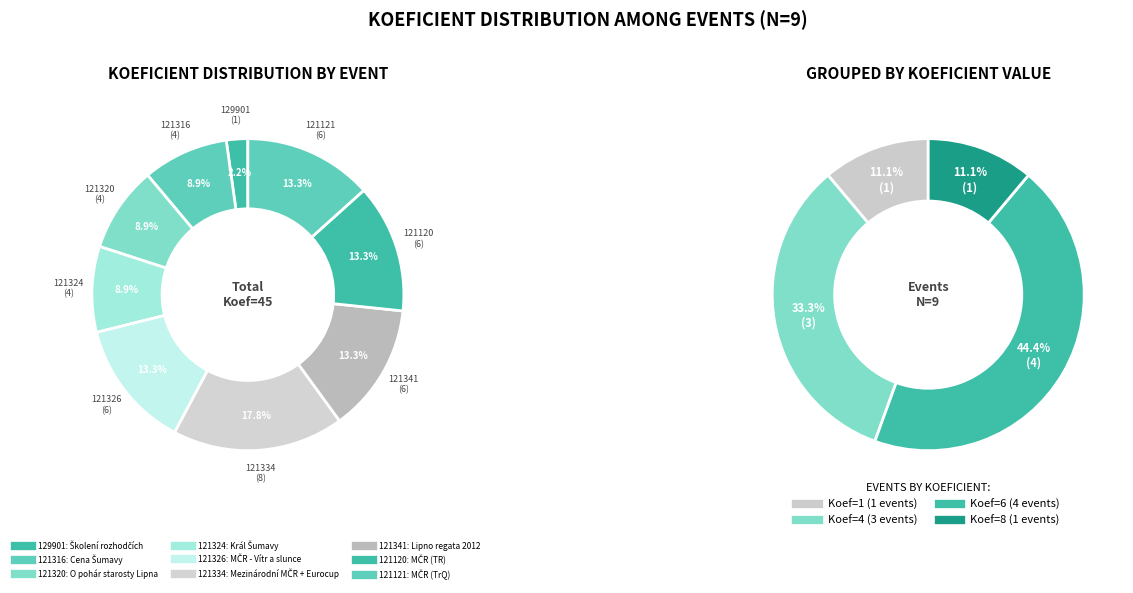

How many slices are in this pie chart?

9